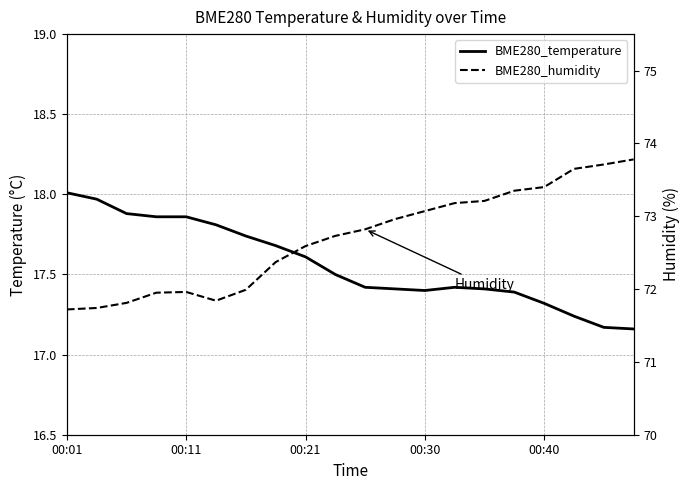

Which category has the highest value in the BME280_temperature series?

00:01